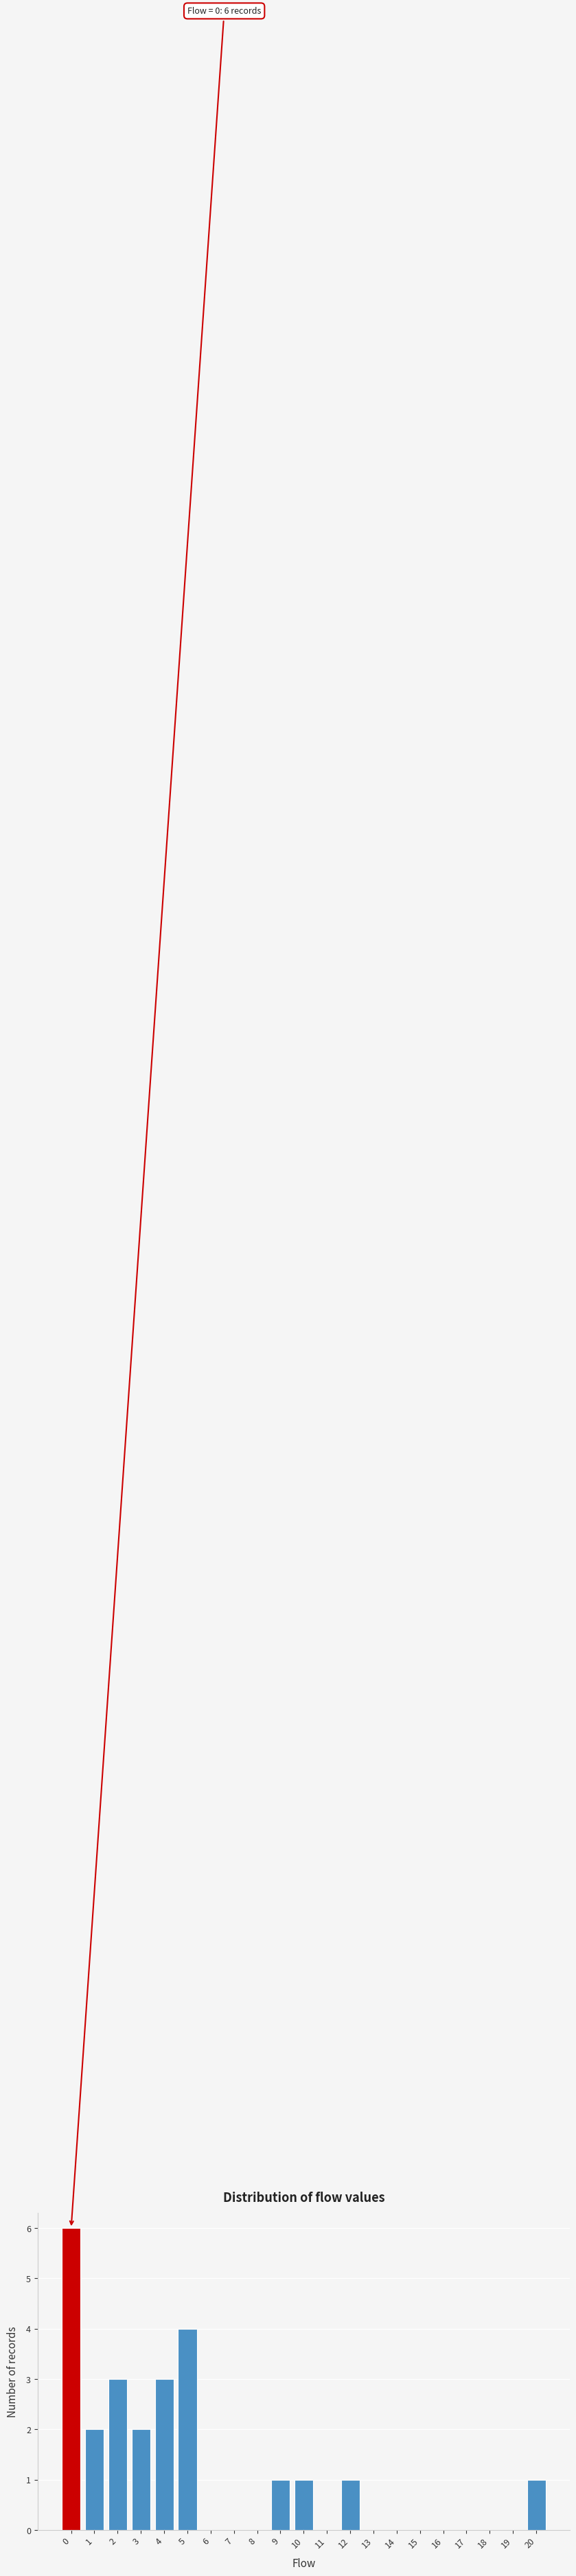

Which range on the x-axis has the tallest bar?

-0.5 to 0.5